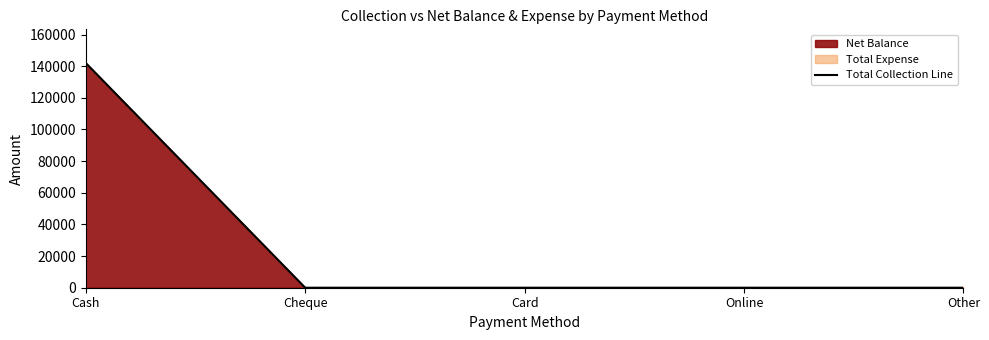

What is the greatest value displayed?

141988